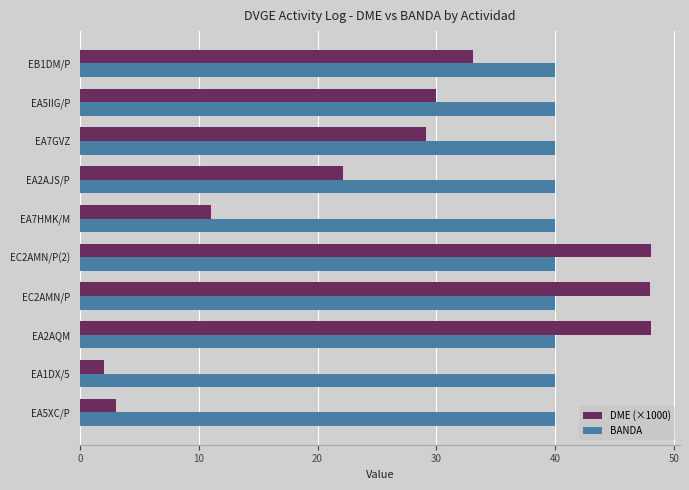

At which label is DME (×1000) closest to 25?

EA2AJS/P